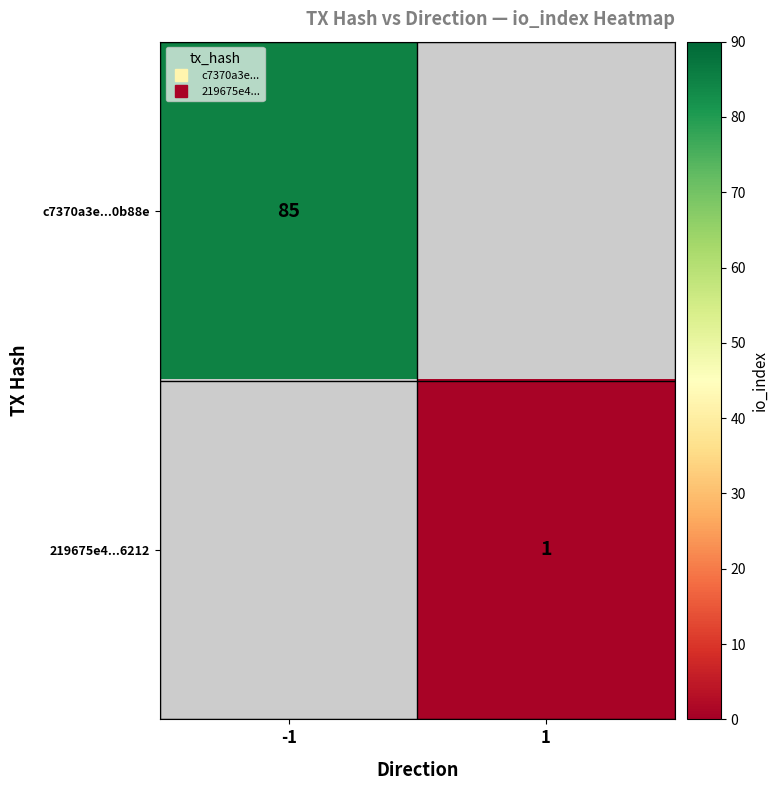

Is it true that c7370a3e...0b88e equals 85.0 at -1?

True